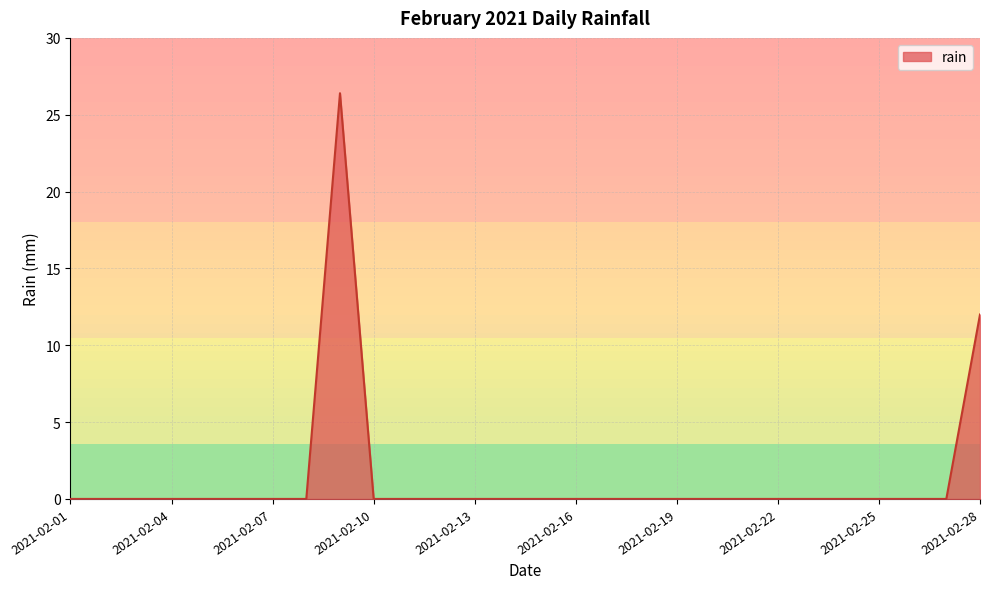

Does the chart have visible grid lines?

Yes